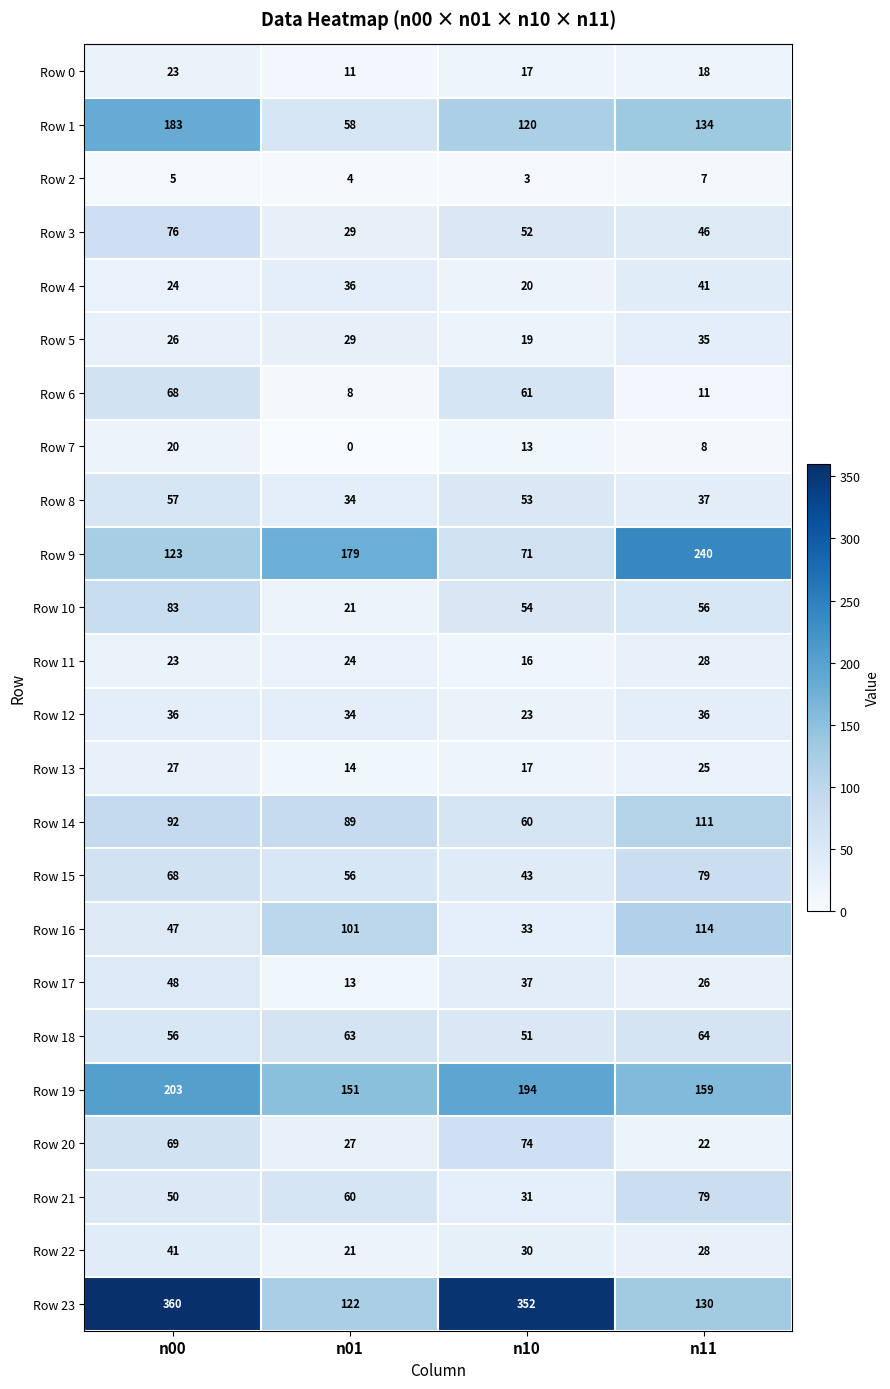

Which series has the widest spread of values?

Row 23